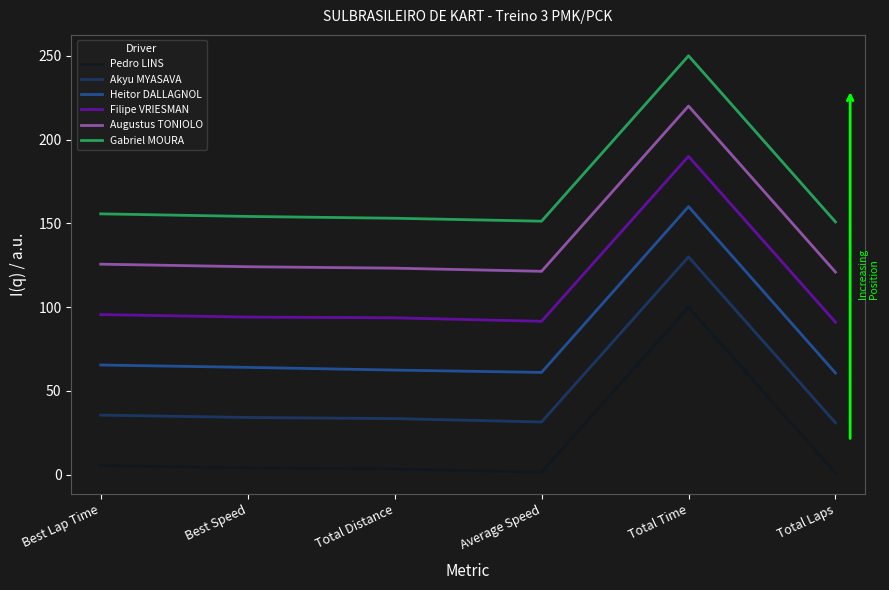

True or false: Pedro LINS and Filipe VRIESMAN cross at least once.

False